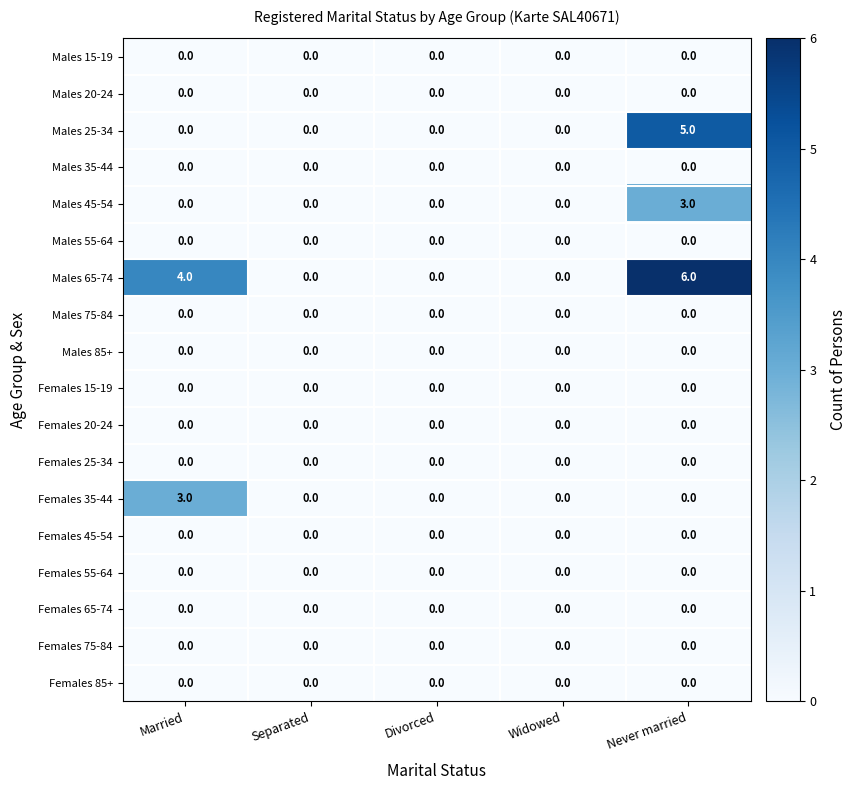

At which category is the sum across all series the highest?

Never married